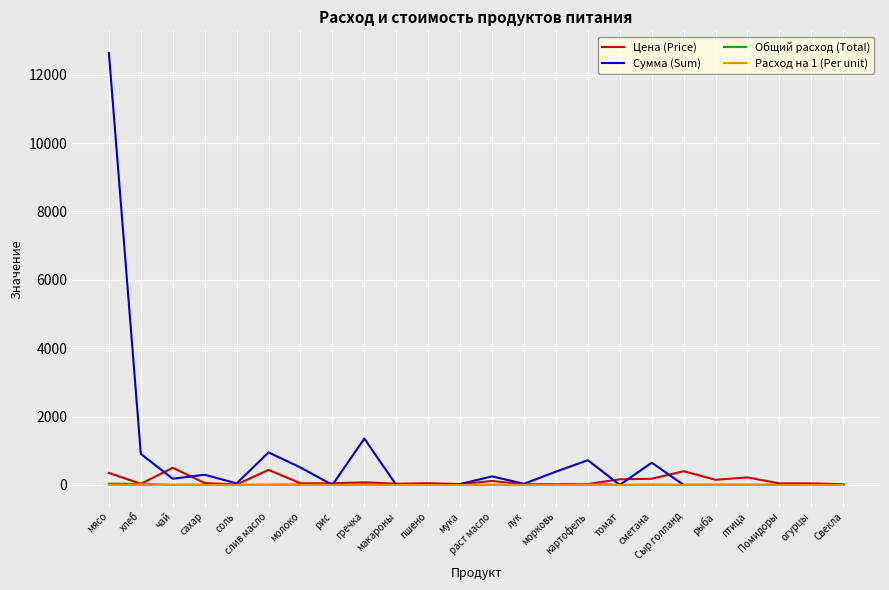

Which series has the largest total across all categories?

Сумма (Sum)